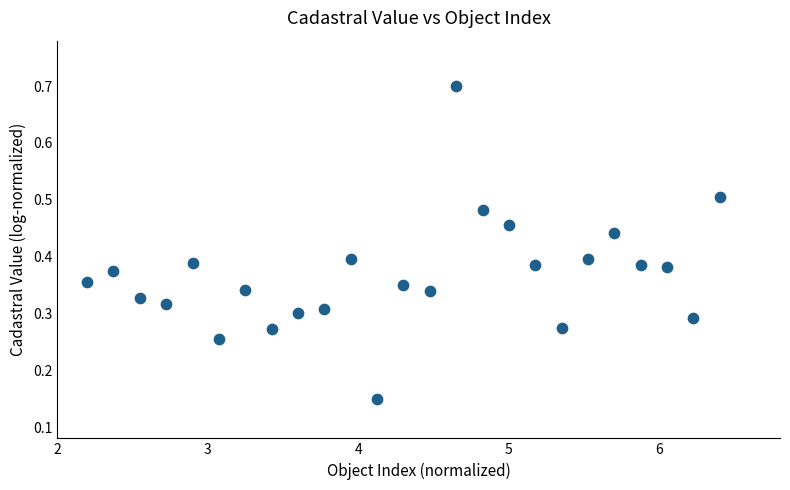

What is the range of X values (max minus min)?

4.2